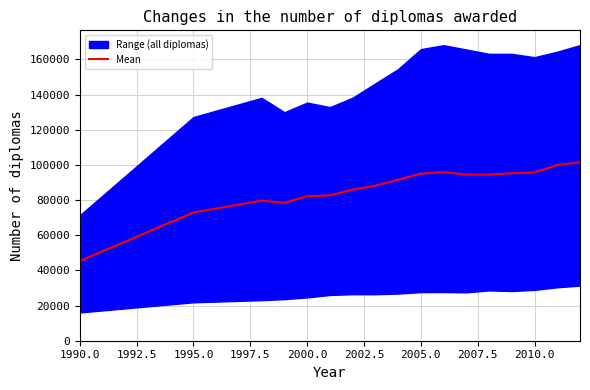

What is the highest value of the Mean series?

101389.3